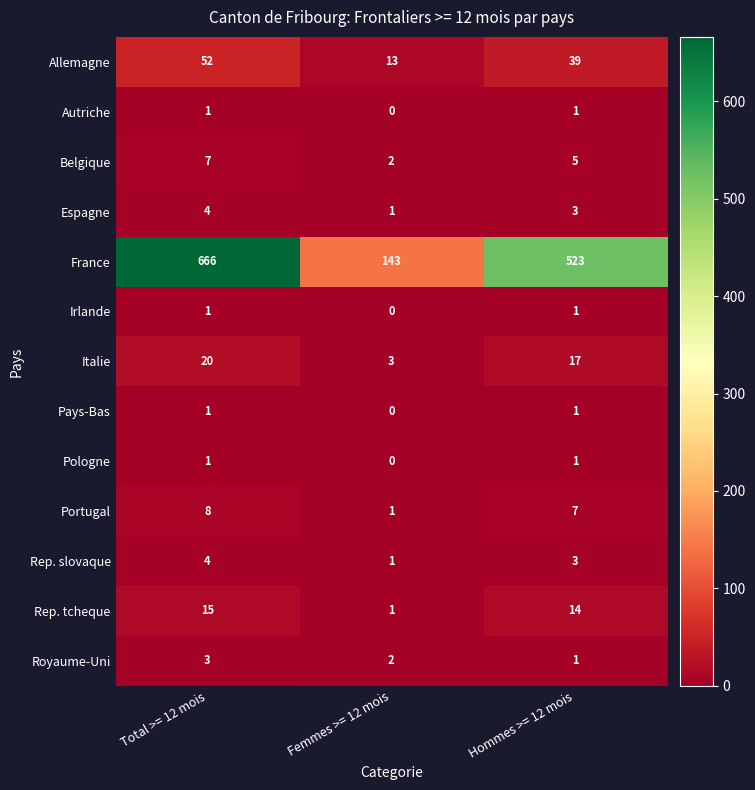

True or false: Italie has a value of 3 at Femmes >= 12 mois.

True